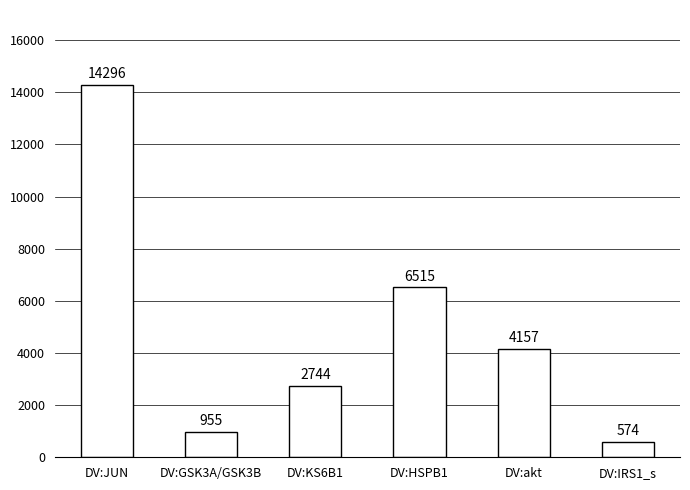

What is the minimum value shown in the chart?

574